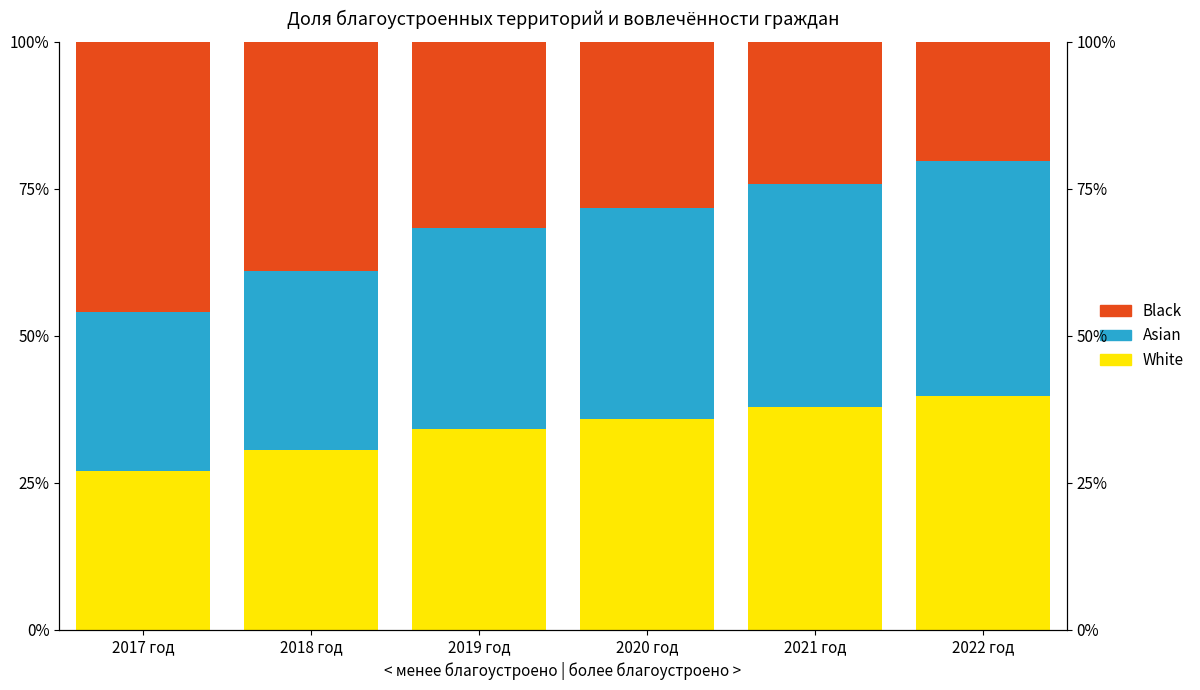

What is the difference between the Asian values at 2022 год and 2018 год?

9.3